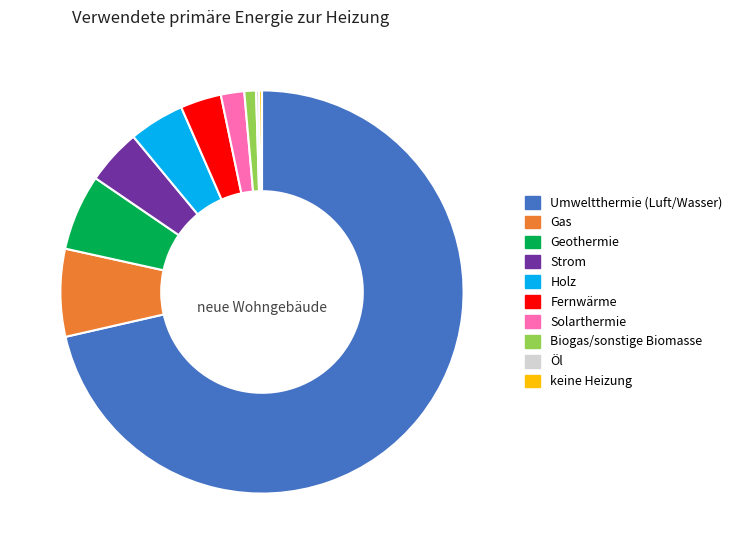

What is the largest slice in the pie chart?

Umweltthermie (Luft/Wasser)